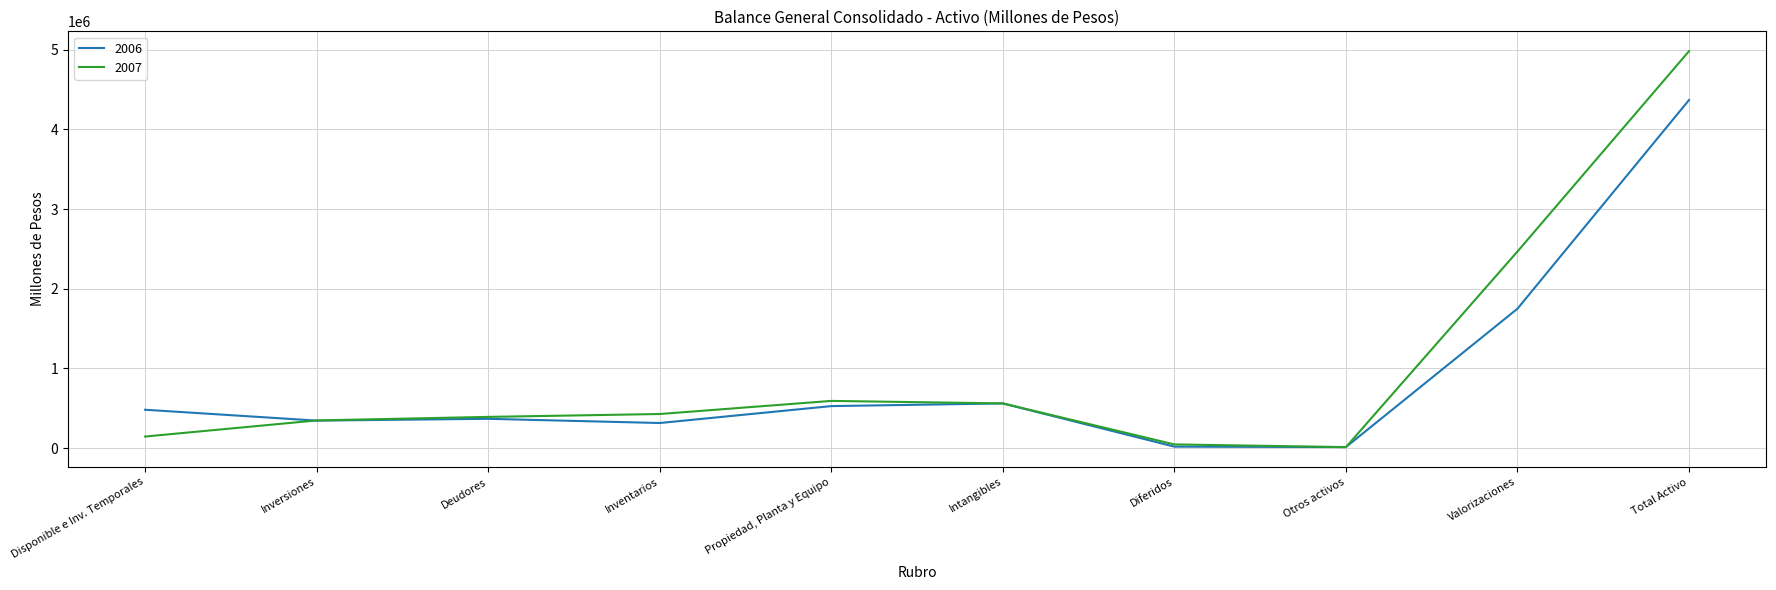

At which category does the chart reach its peak across all series?

Total Activo